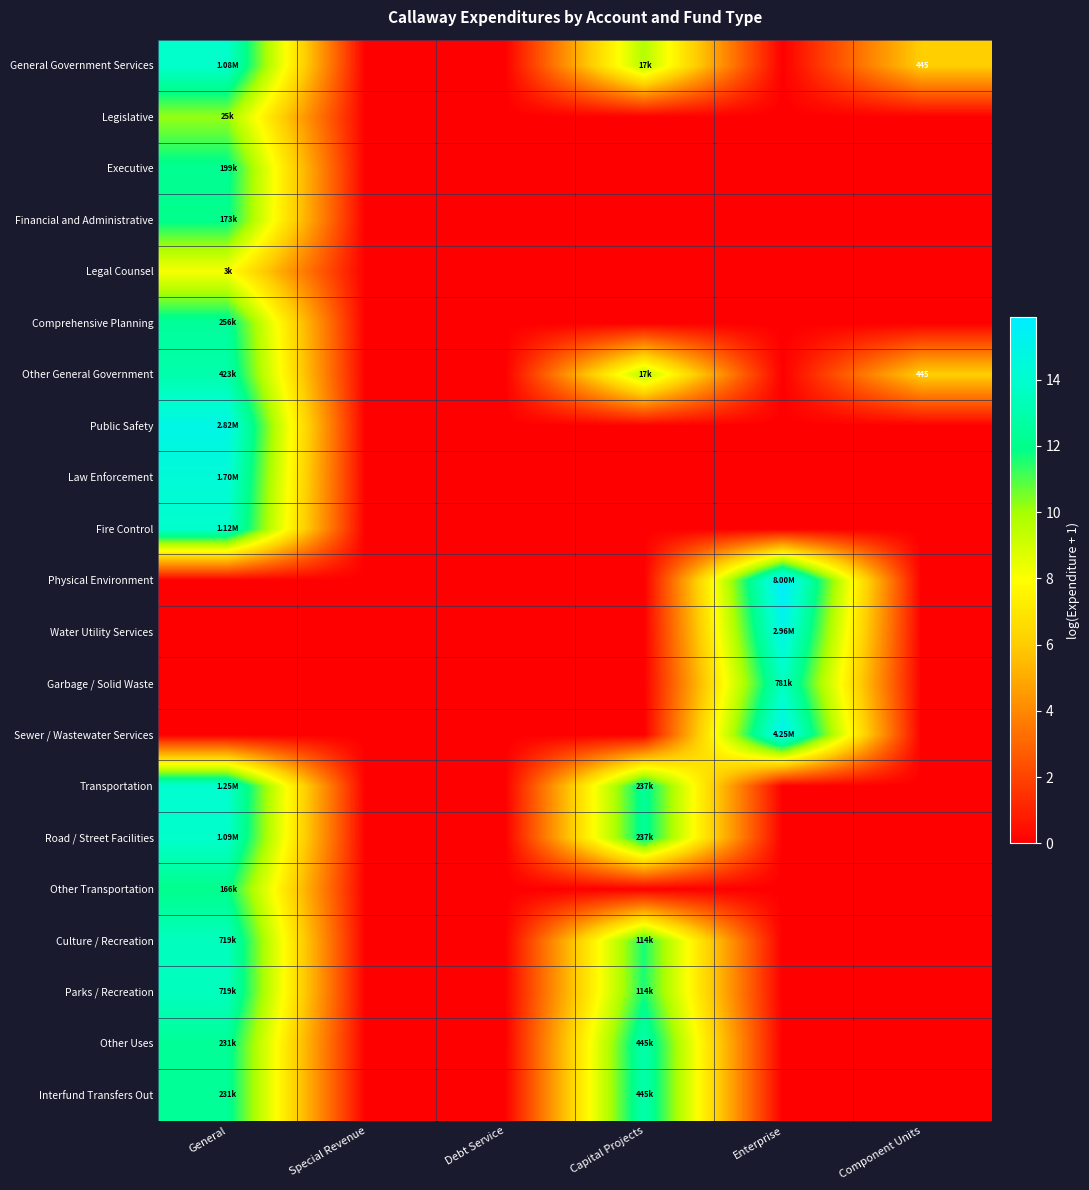

At which label does Transportation reach its minimum?

Special Revenue